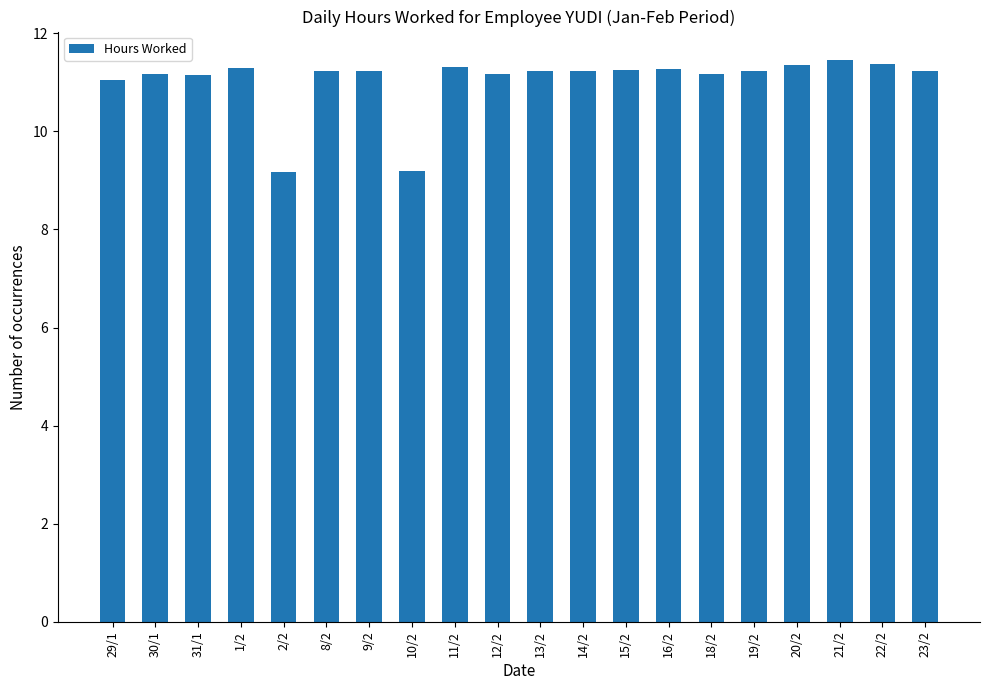

True or false: the data shows 4.5 at 2/2.

False